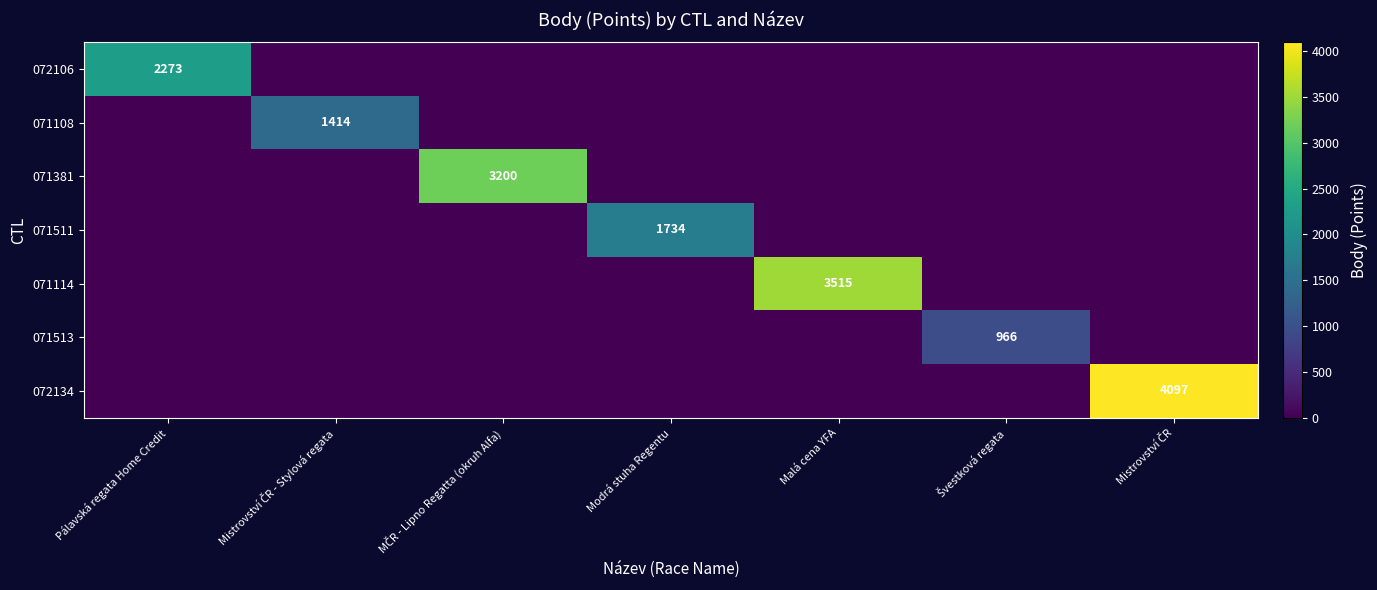

True or false: 071511 has a value of 1734 at Modrá stuha Regentu.

True